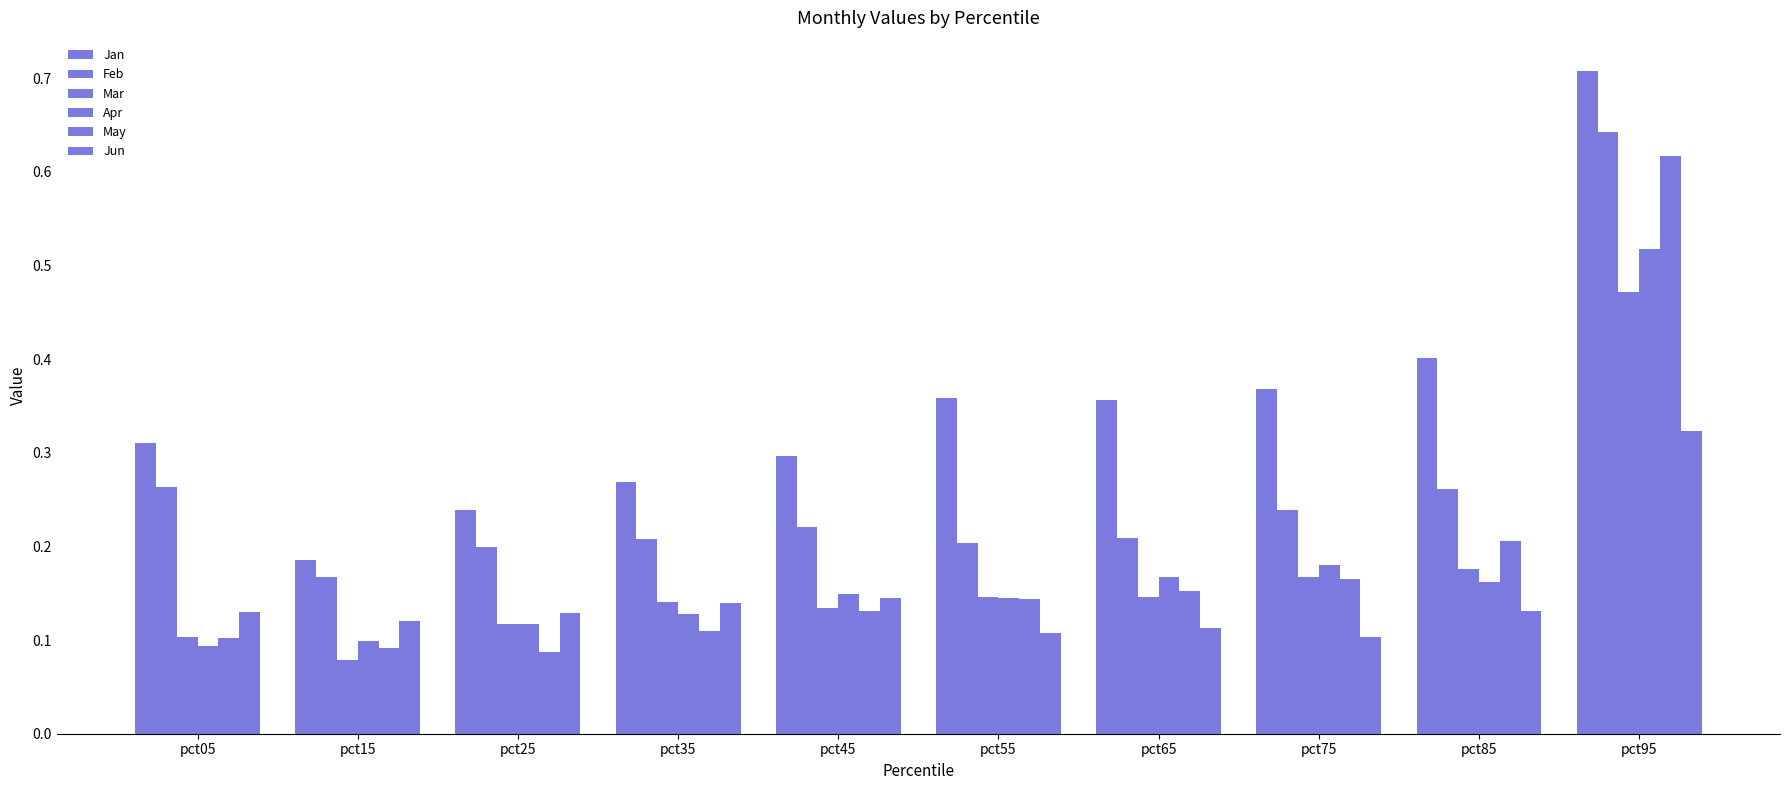

What is the value of the Feb bar at the 1st from the left?

0.3